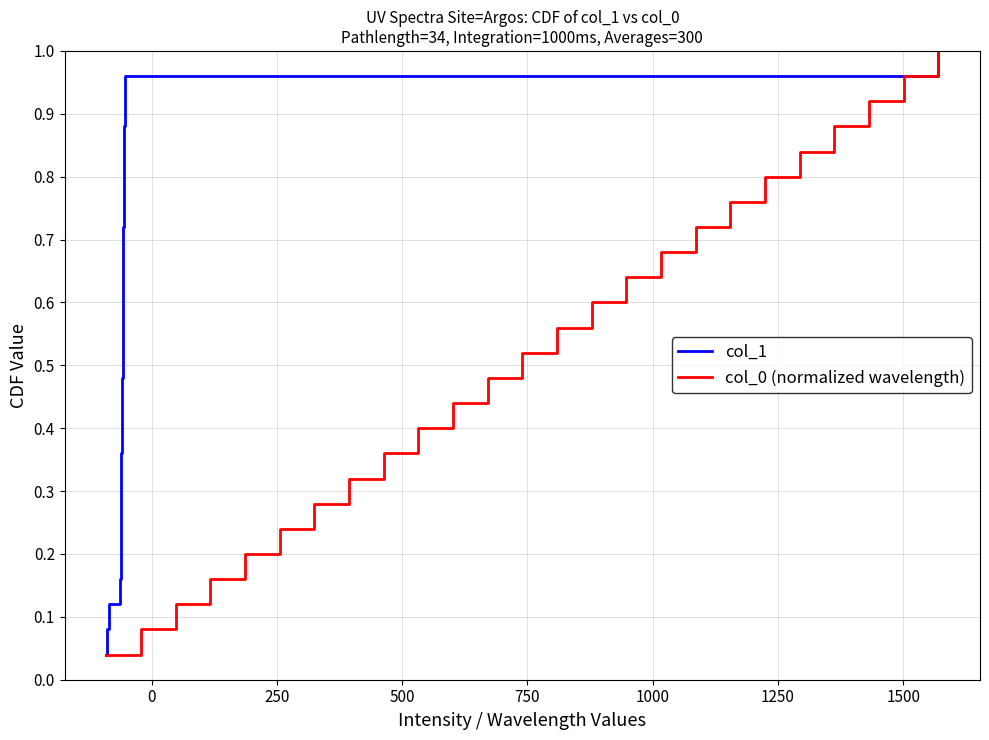

True or false: col_0 (normalized wavelength) and col_1 intersect in this chart.

False